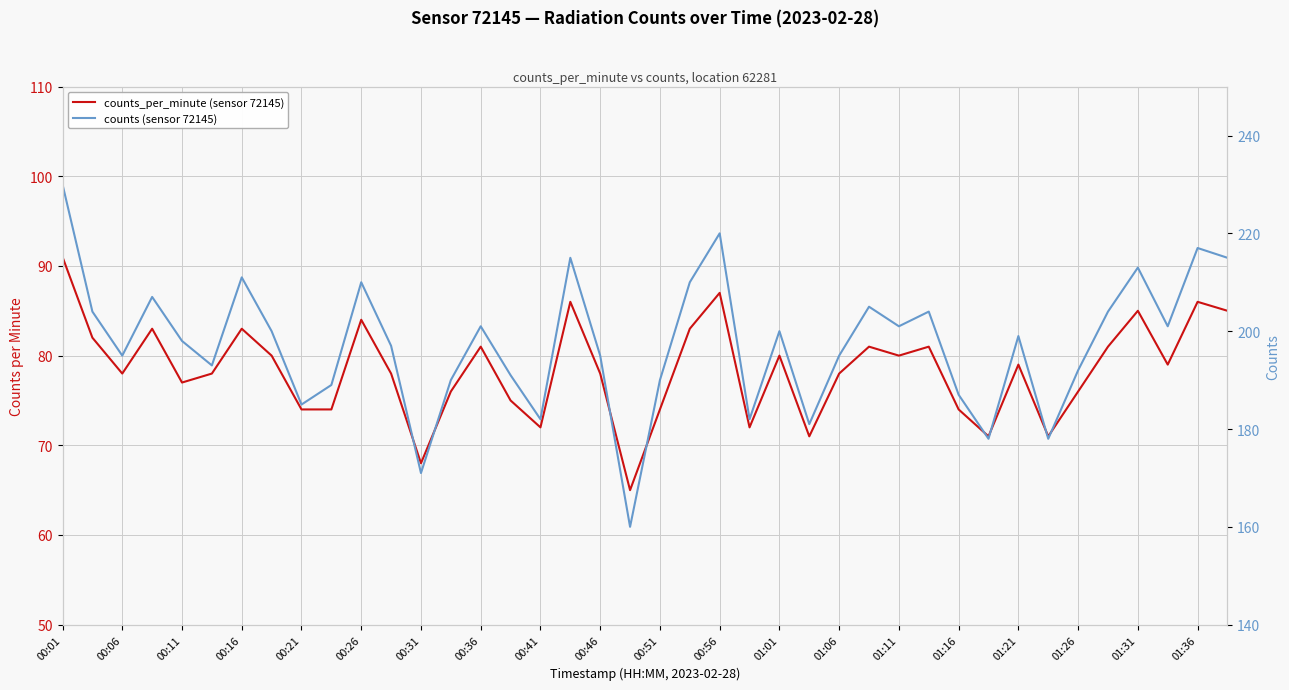

Which series changed the most between 27 and 36?

counts (sensor 72145)